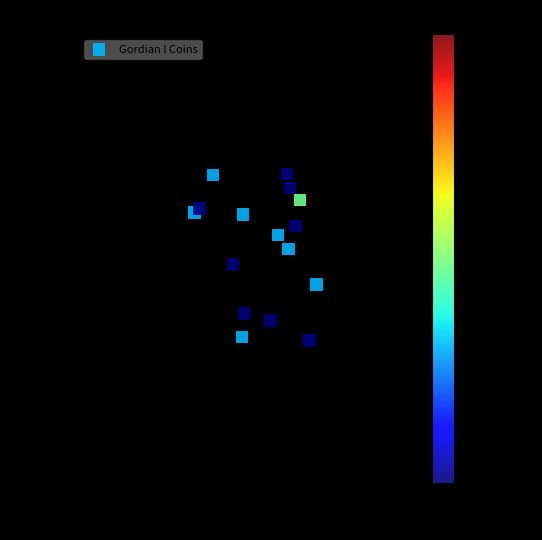

What is the range of Y values (max minus min)?

0.7